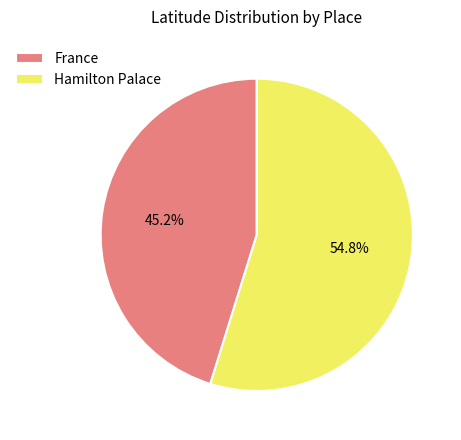

True or false: Hamilton Palace accounts for 55% of the total.

True